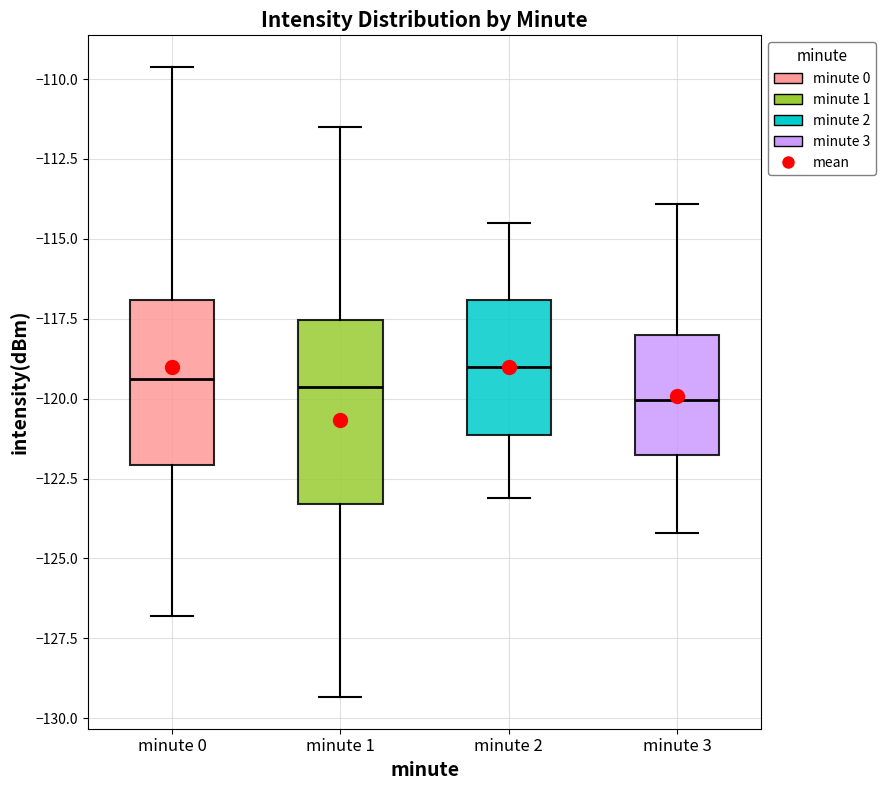

Reading left to right, read every box against the y-axis: the position of its median line, the range the box covers, and the ends of its whiskers. The values are not printed on the chart, so give them approximately, as read against the axis.

minute 0: median -119.5, box -122.0 to -117.0, whiskers -127.0 to -109.5
minute 1: median -119.5, box -123.5 to -117.5, whiskers -129.5 to -111.5
minute 2: median -119.0, box -121.0 to -117.0, whiskers -123.0 to -114.5
minute 3: median -120.0, box -122.0 to -118.0, whiskers -124.0 to -114.0